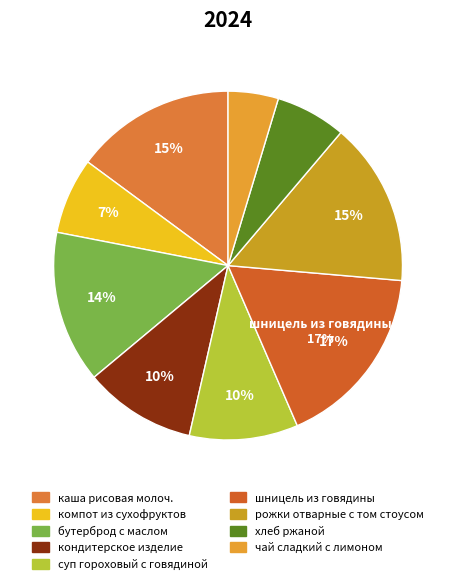

Combined, do бутерброд с маслом and хлеб ржаной account for over 50%?

No